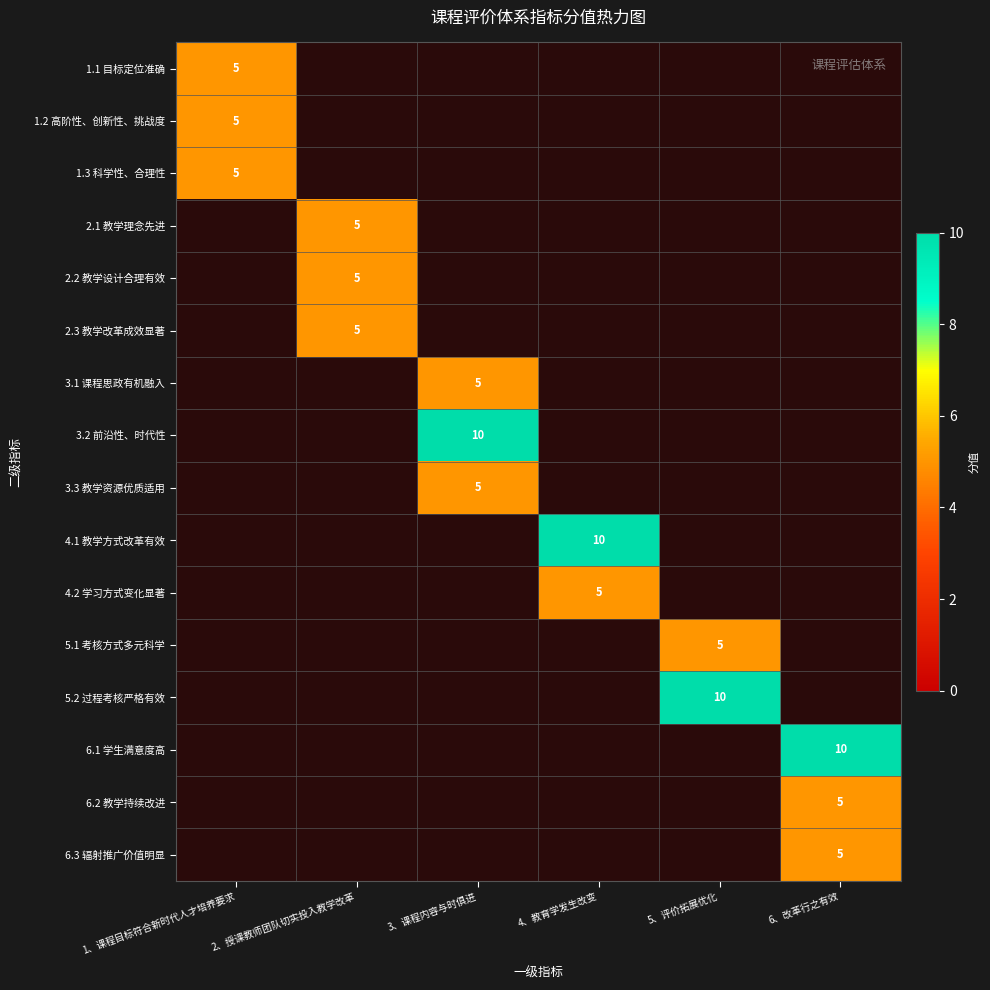

How many data points does each series have?

6